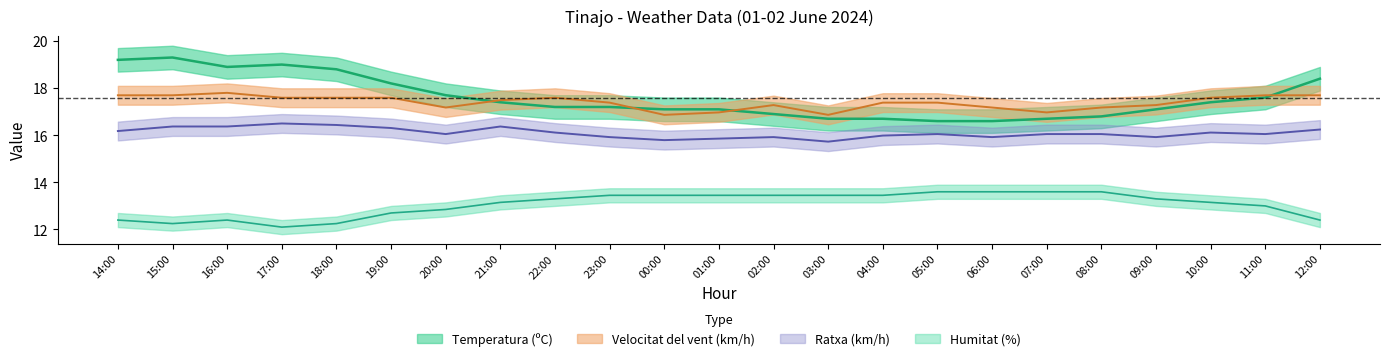

At how many categories does at least one series exceed 18?

7